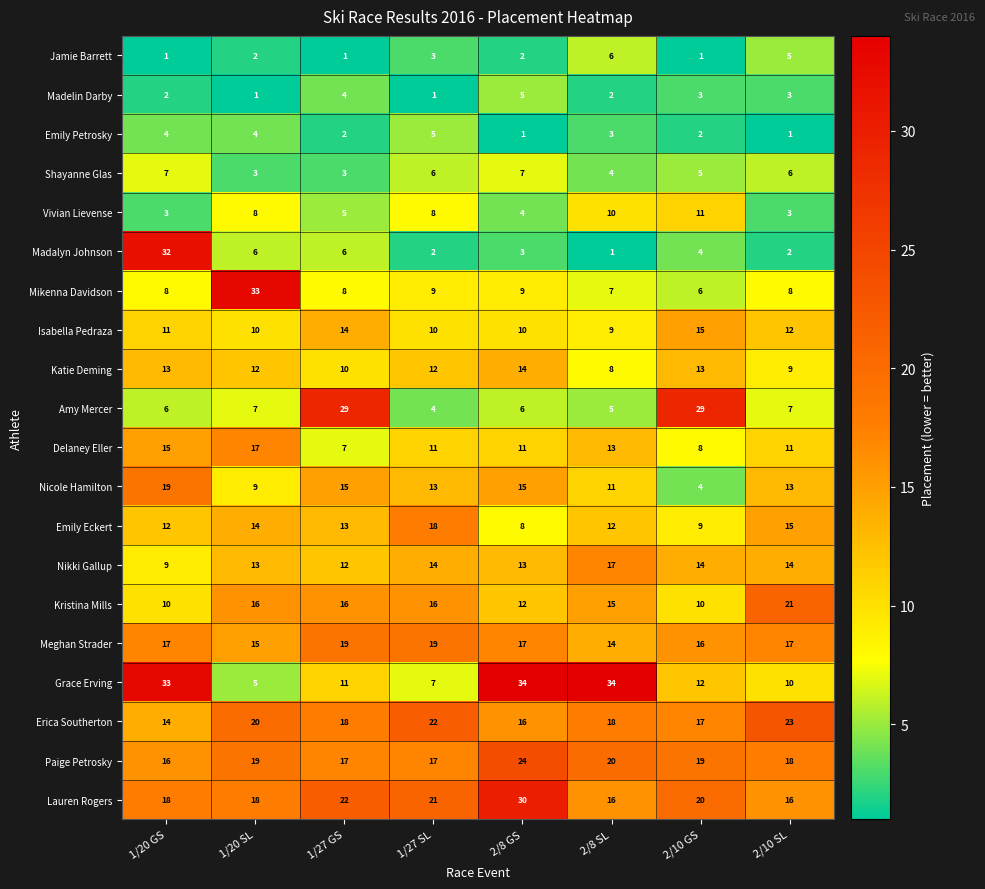

What is the difference between the maximum and minimum values in the Paige Petrosky series?

8